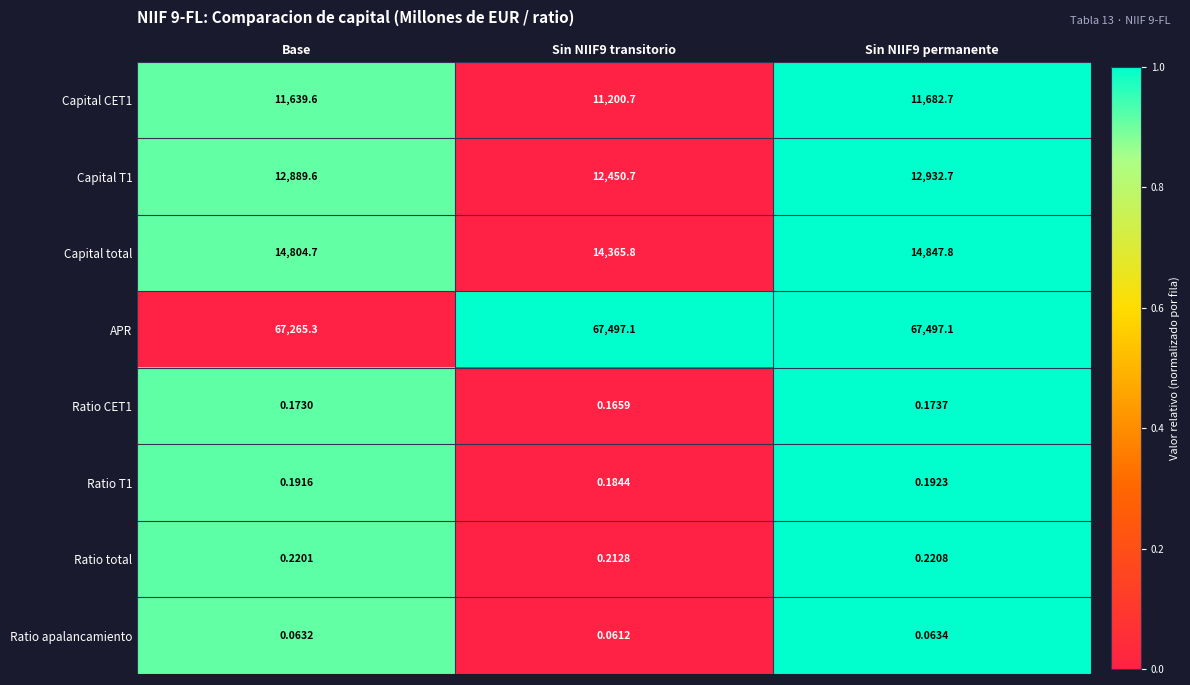

At which label does Capital T1 first exceed 12889?

Base